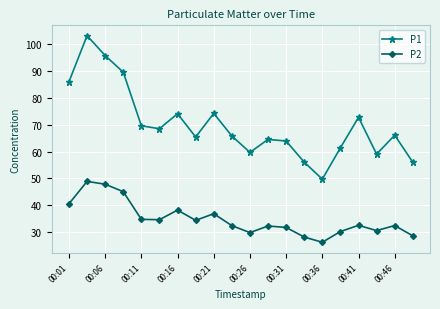

What is the maximum value shown in the chart?

103.1